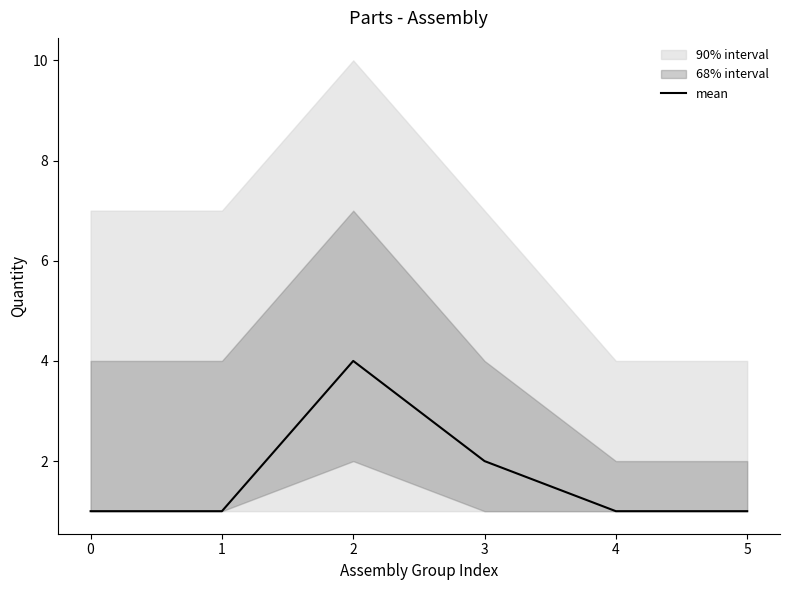

The chart shows a value of 3 at 2. True or false?

False